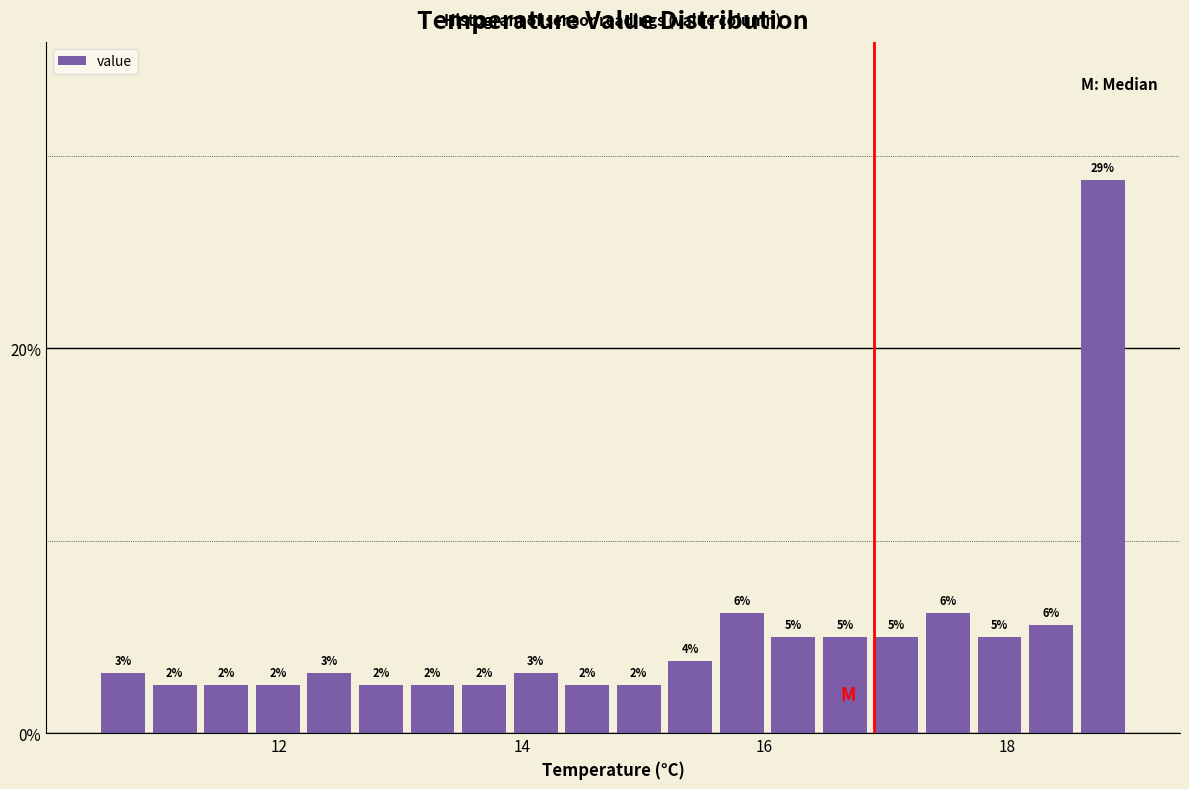

Around what value on the x-axis is the tallest bar? Give the approximate position of its centre, as read against the axis.

18.8